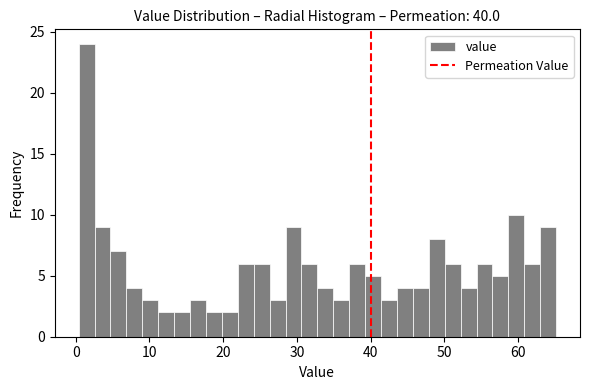

Read against the x-axis, roughly where is the centre of the tallest bar?

1